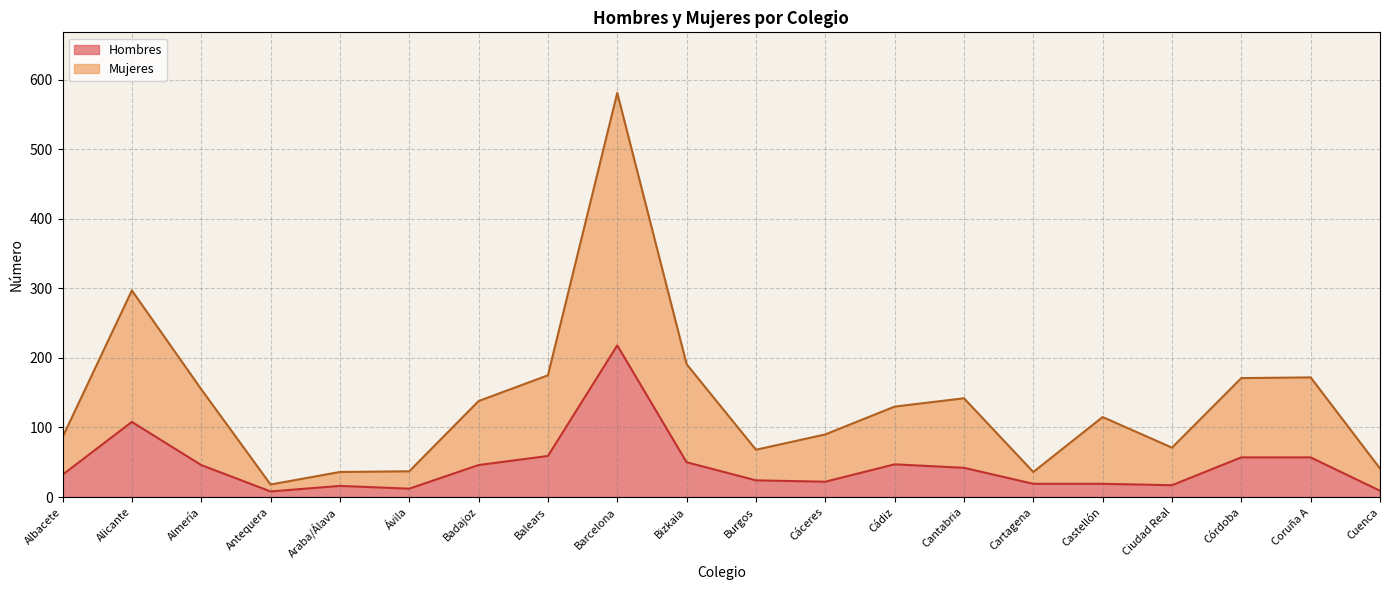

True or false: Hombres and Mujeres intersect in this chart.

False